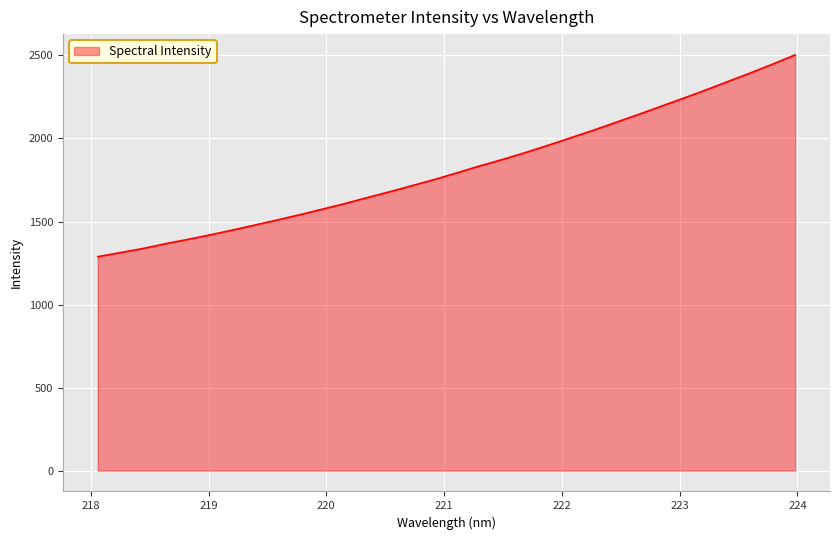

What is the smallest value displayed?

1288.5